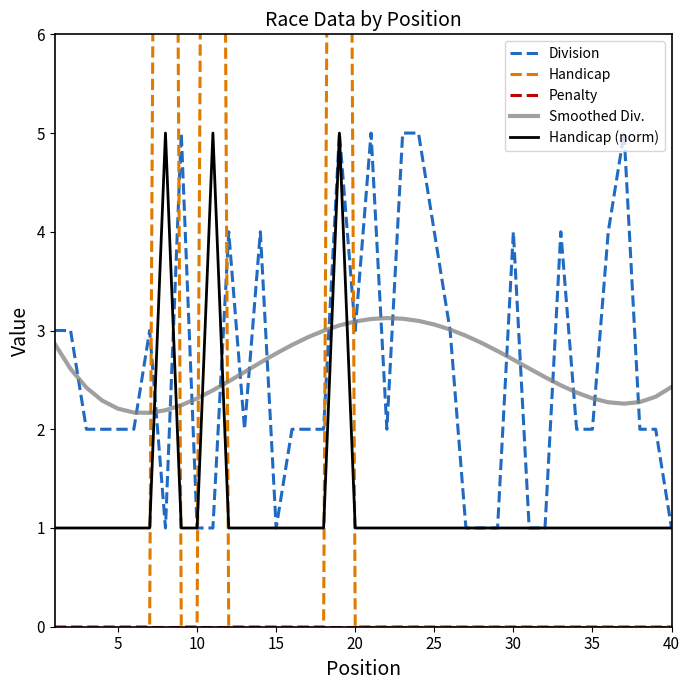

How many intersections are there between Smoothed Div. and Handicap (norm)?

6